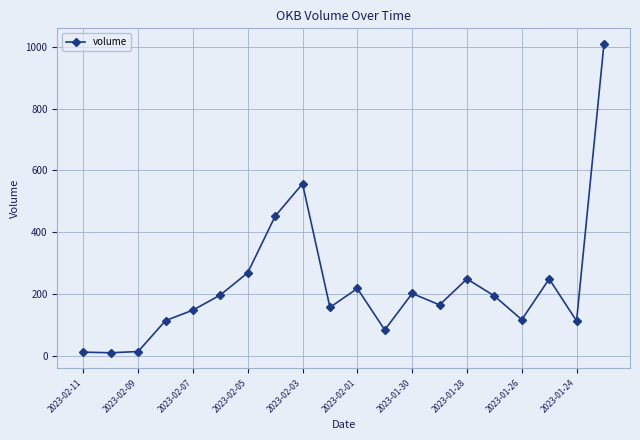

What is the greatest value displayed?

1010